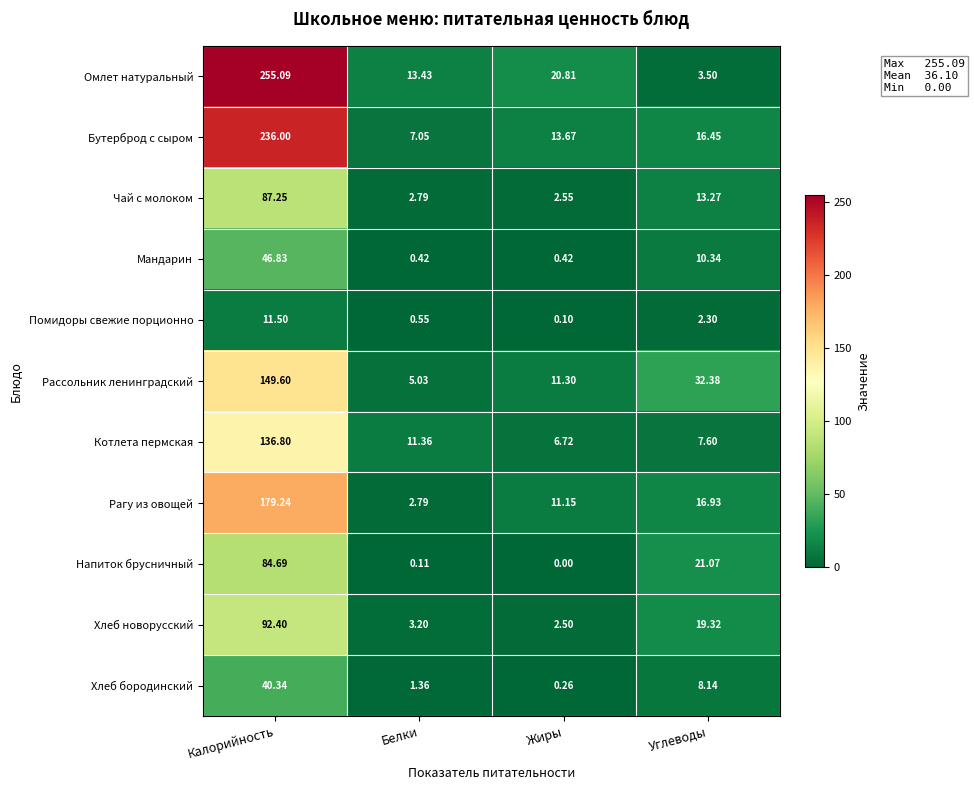

At which label does Рагу из овощей first exceed 16?

Калорийность